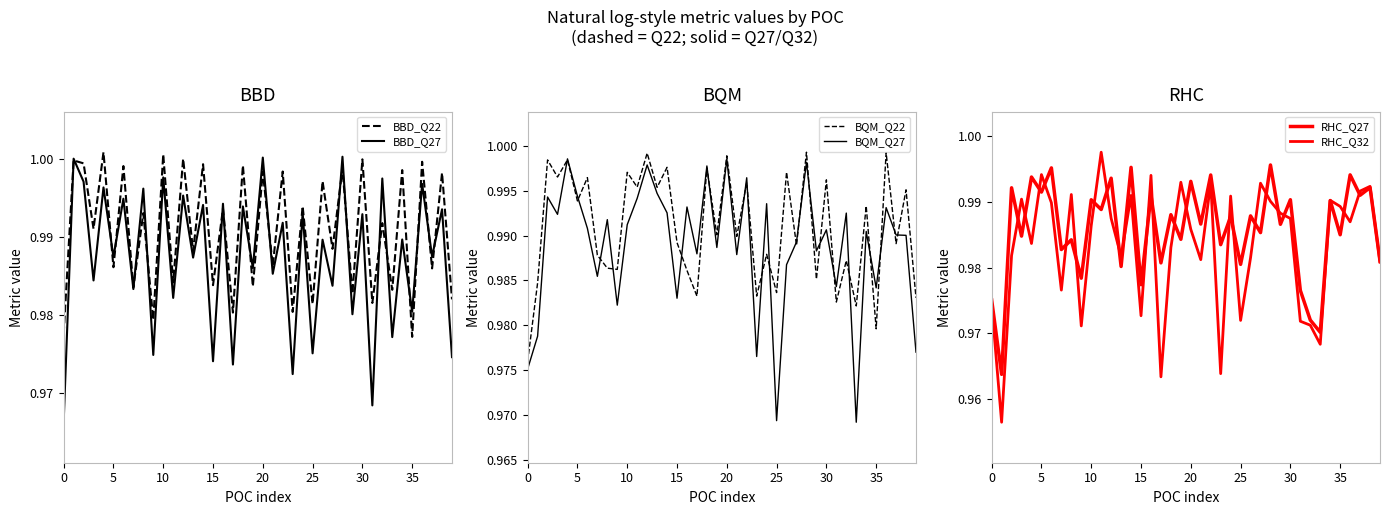

What is the sum of all BBD_Q27 values?

39.5